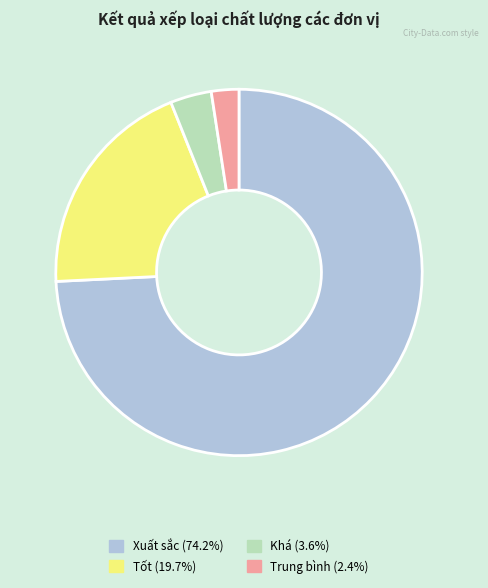

Does any single category account for the majority?

Yes